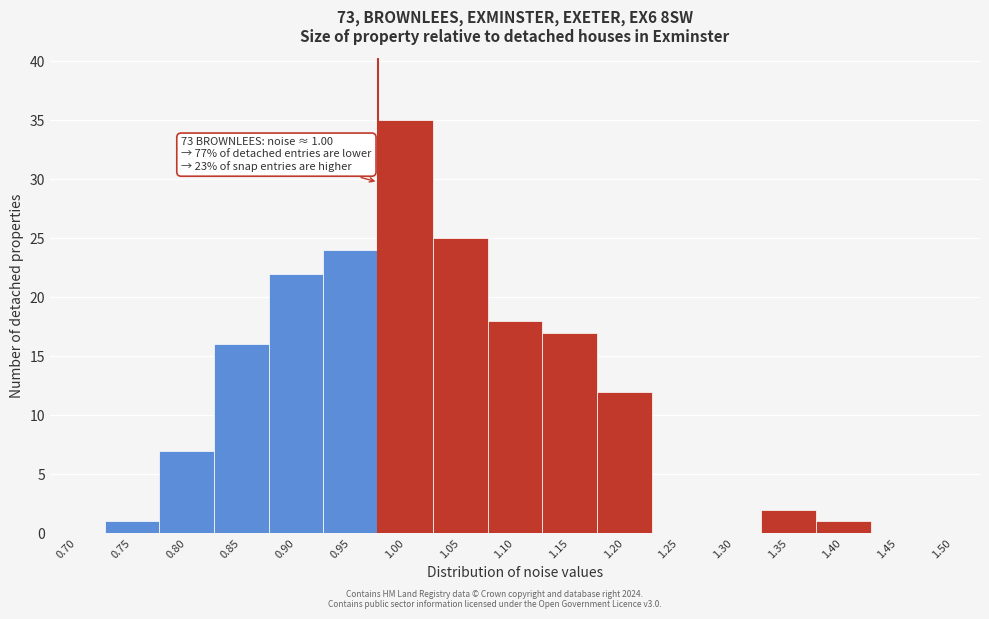

Reading left to right, extract all data points from this chart.

0.70=0	0.75=1	0.80=7	0.85=16	0.90=22	0.95=24	1.00=35	1.05=25	1.10=18	1.15=17	1.20=12	1.25=0	1.30=0	1.35=2	1.40=1	1.45=0	1.50=0